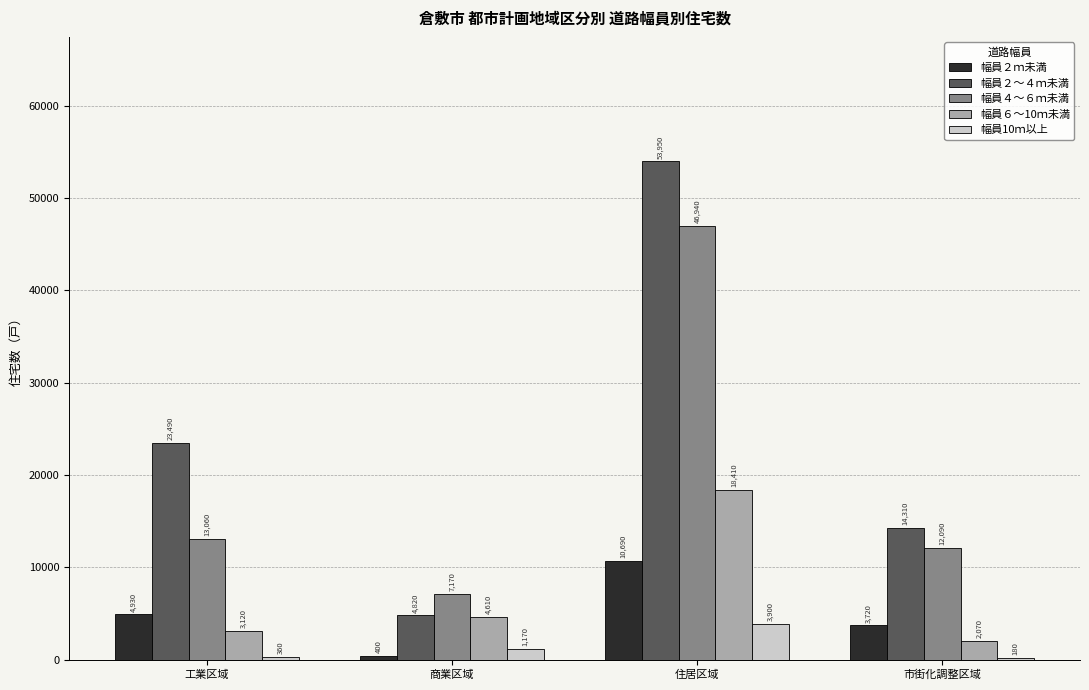

Reading right to left, list all the values displayed in this chart.

幅員２ｍ未満: 市街化調整区域=3720	住居区域=10690	商業区域=400	工業区域=4930
幅員２～４ｍ未満: 市街化調整区域=14310	住居区域=53950	商業区域=4820	工業区域=23490
幅員４～６ｍ未満: 市街化調整区域=12090	住居区域=46940	商業区域=7170	工業区域=13060
幅員６～10ｍ未満: 市街化調整区域=2070	住居区域=18410	商業区域=4610	工業区域=3120
幅員10ｍ以上: 市街化調整区域=180	住居区域=3900	商業区域=1170	工業区域=360